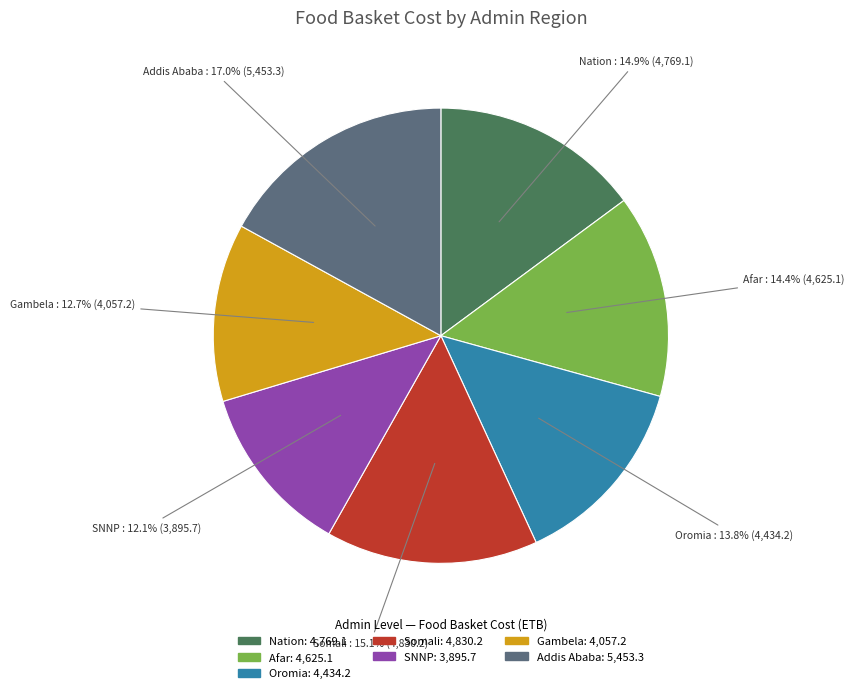

Which slice is the smallest?

SNNP